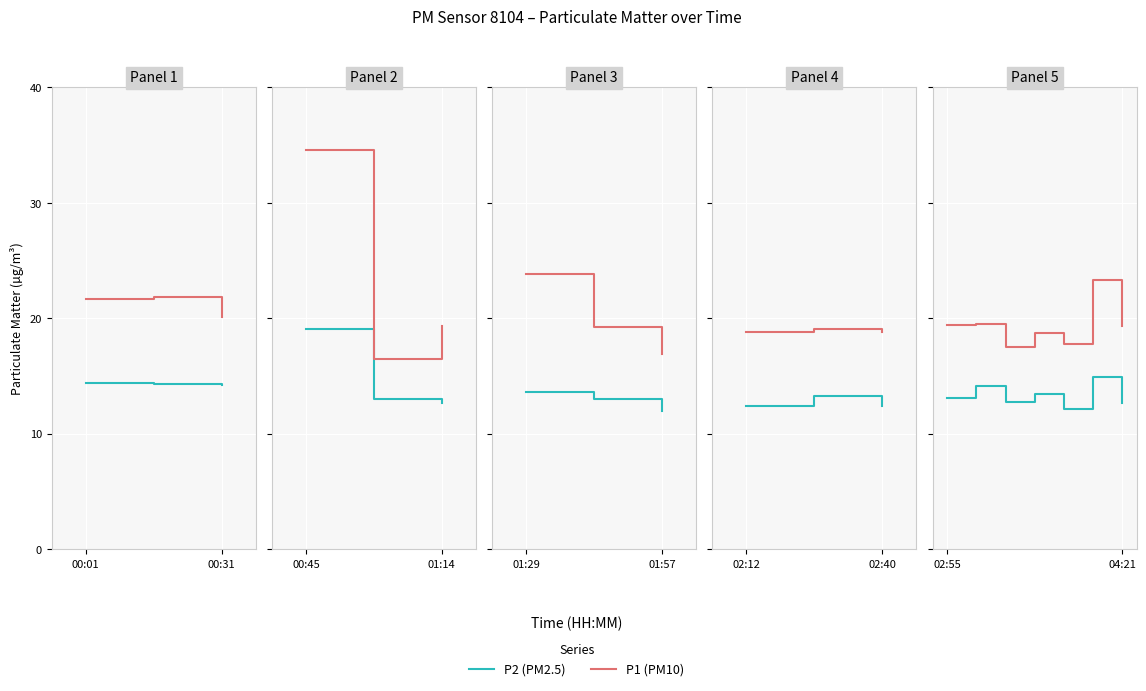

What is the value of the P1 (PM10) point at the 5th from the left?

17.8